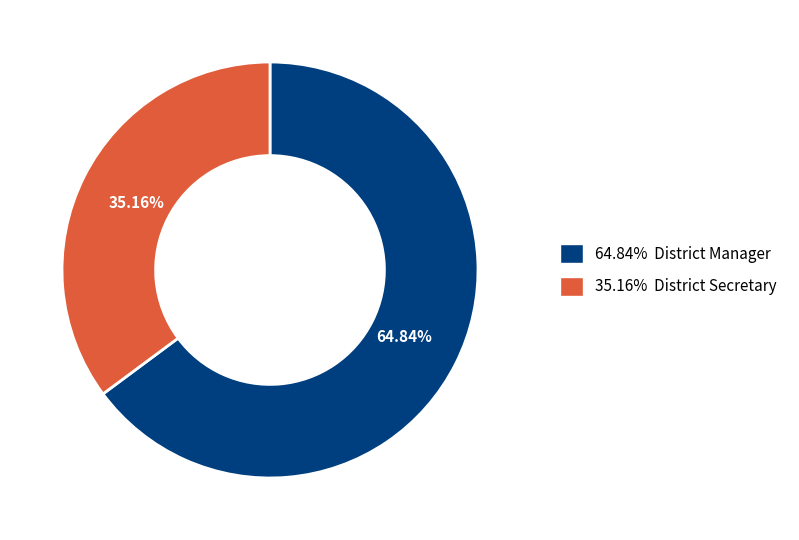

Does any single category account for the majority?

Yes